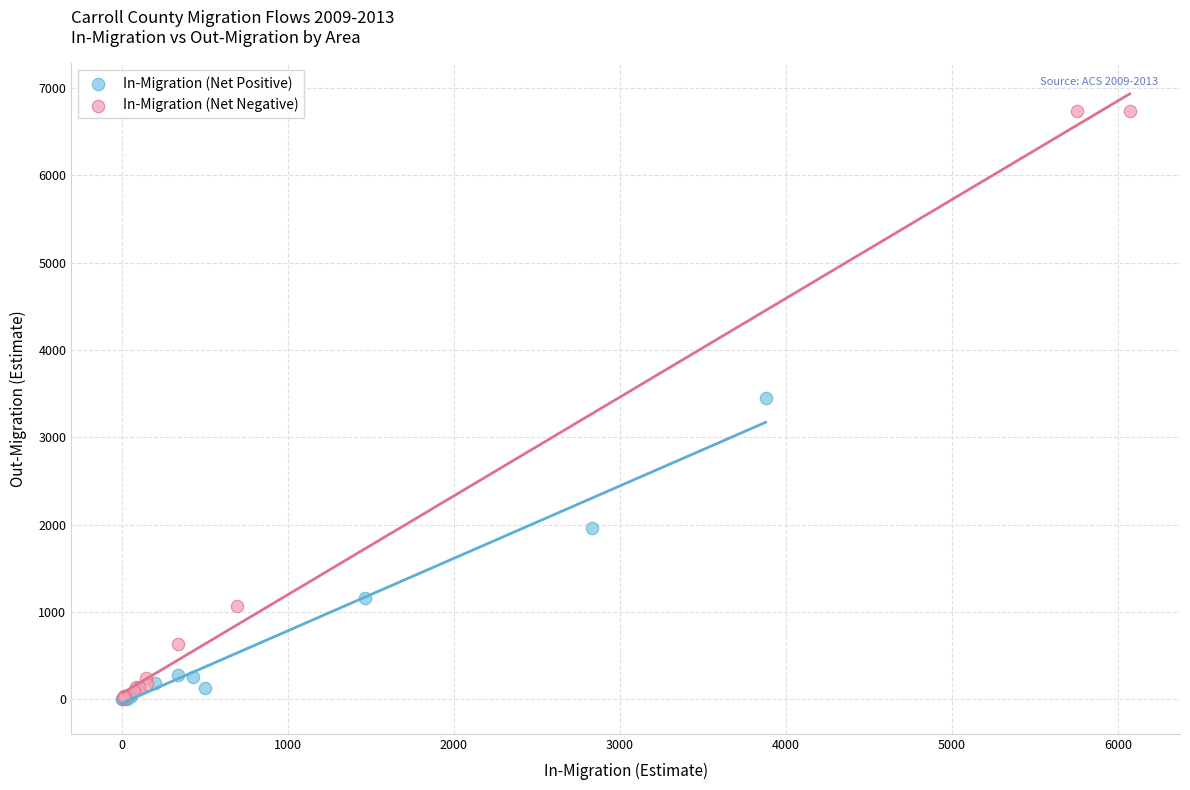

Which series reaches the maximum Y coordinate?

In-Migration (Net Negative)